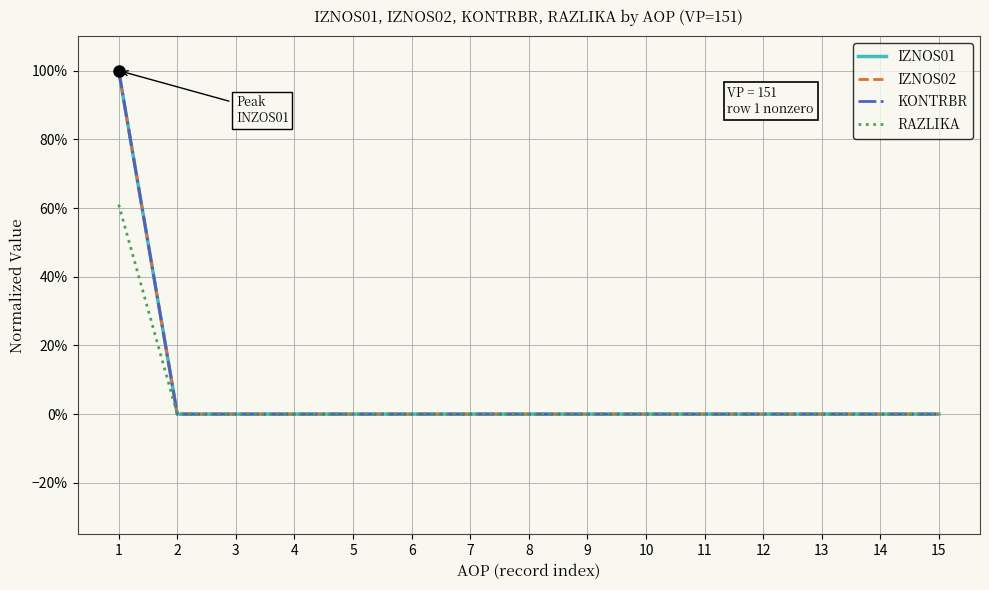

True or false: IZNOS01 and IZNOS02 cross at least once.

False